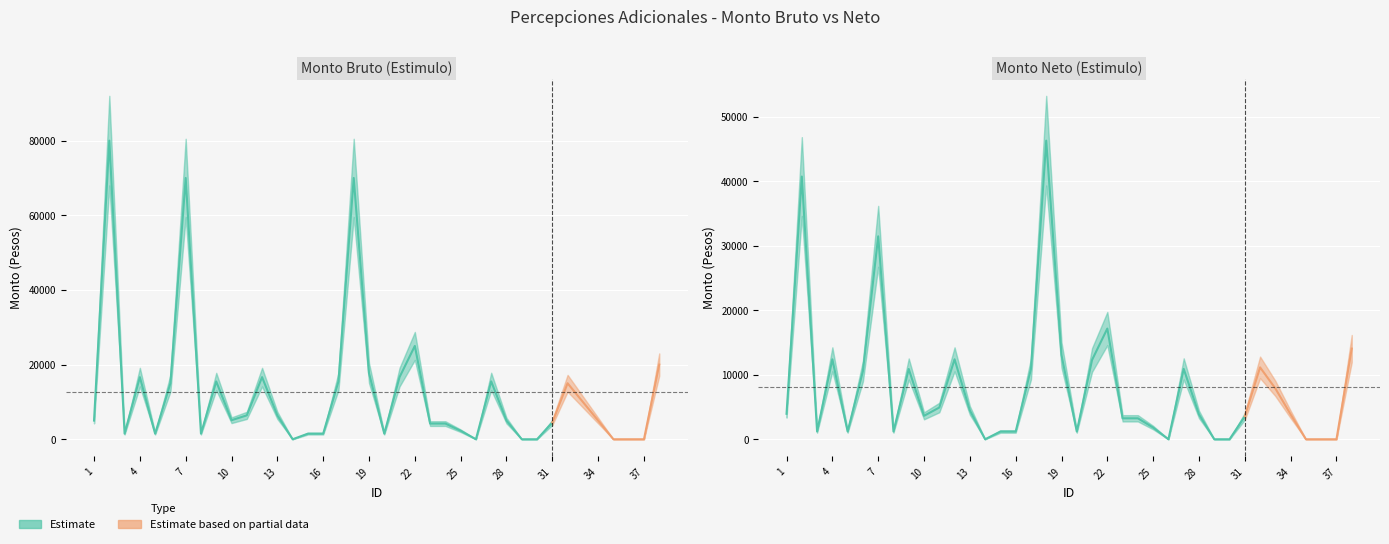

True or false: Monto bruto and Monto neto cross at least once.

False